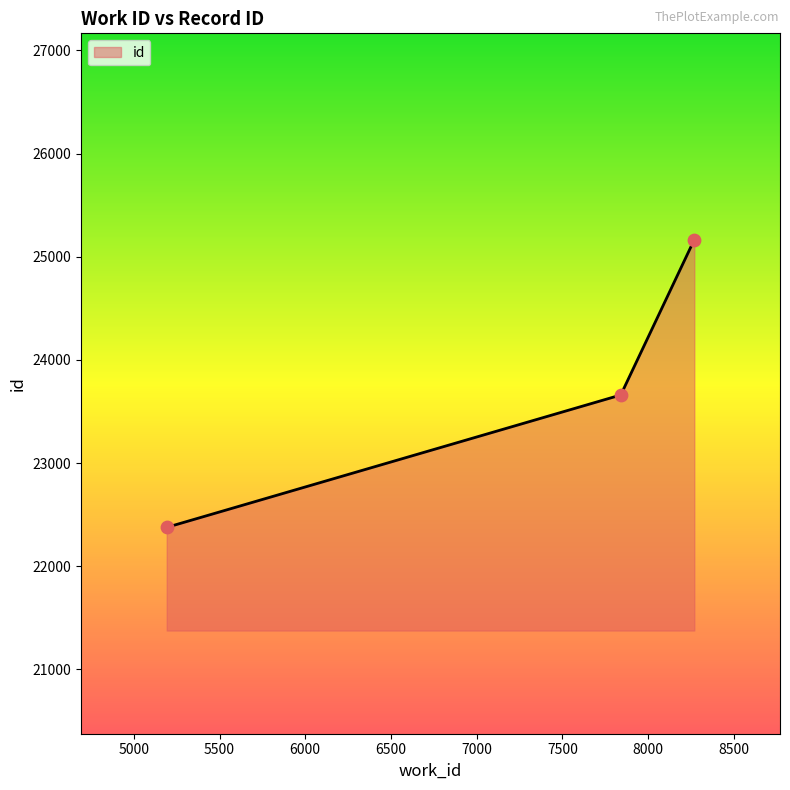

What is the smallest value displayed?

22377